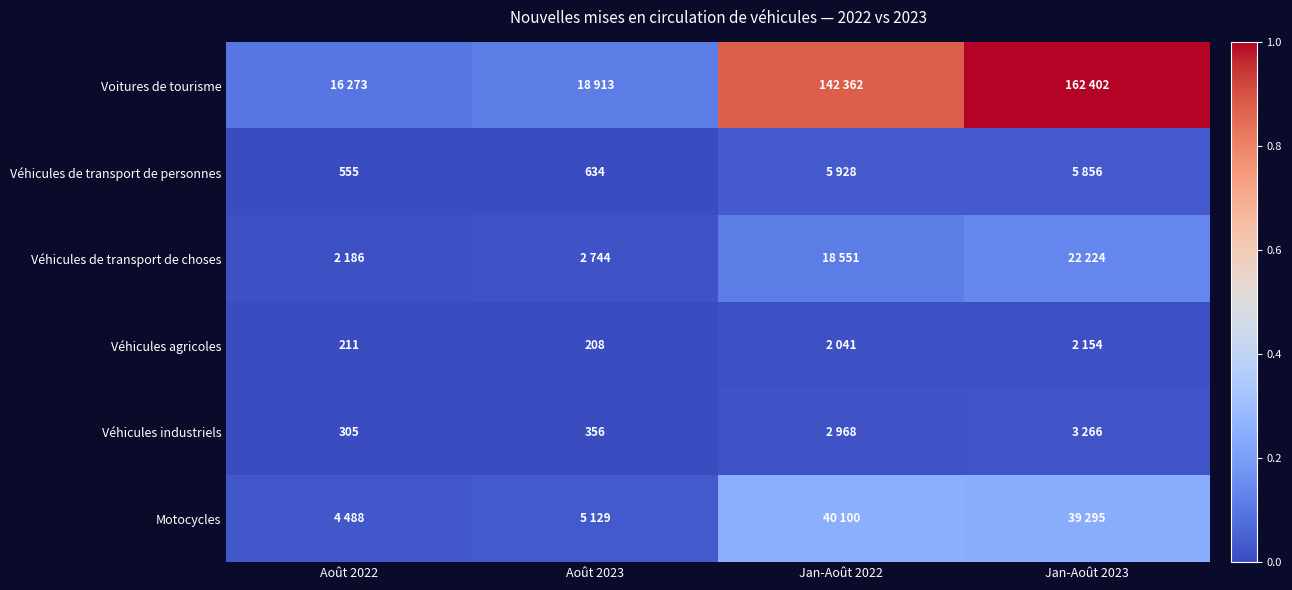

What value does the Véhicules de transport de choses series have at Jan-Août 2023?

0.1